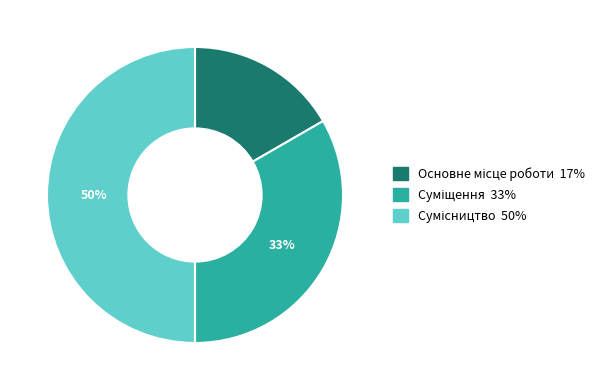

To the nearest percent, what is the difference between the largest and smallest slice percentages?

33%